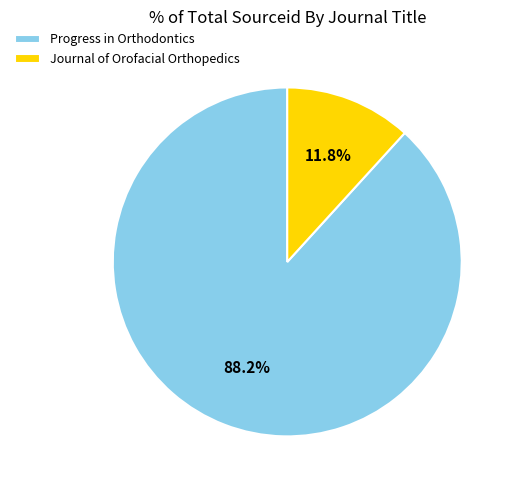

Is it true that Journal of Orofacial Orthopedics is 12% of the pie?

True